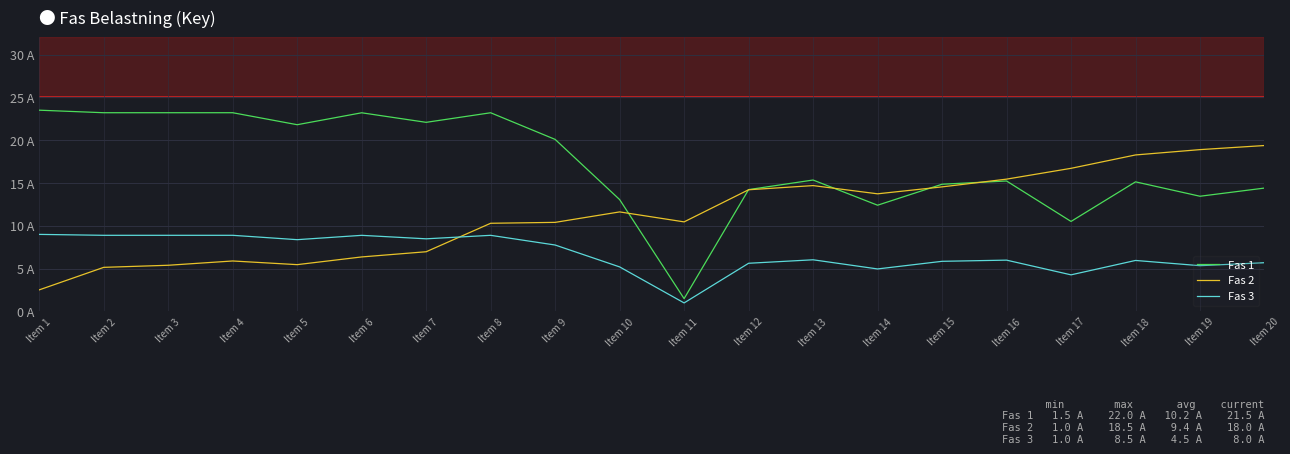

Does the chart display data point markers on the line(s)?

No